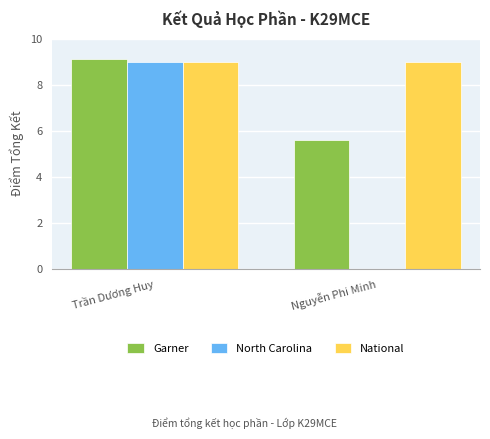

Which series has the largest total across all categories?

National